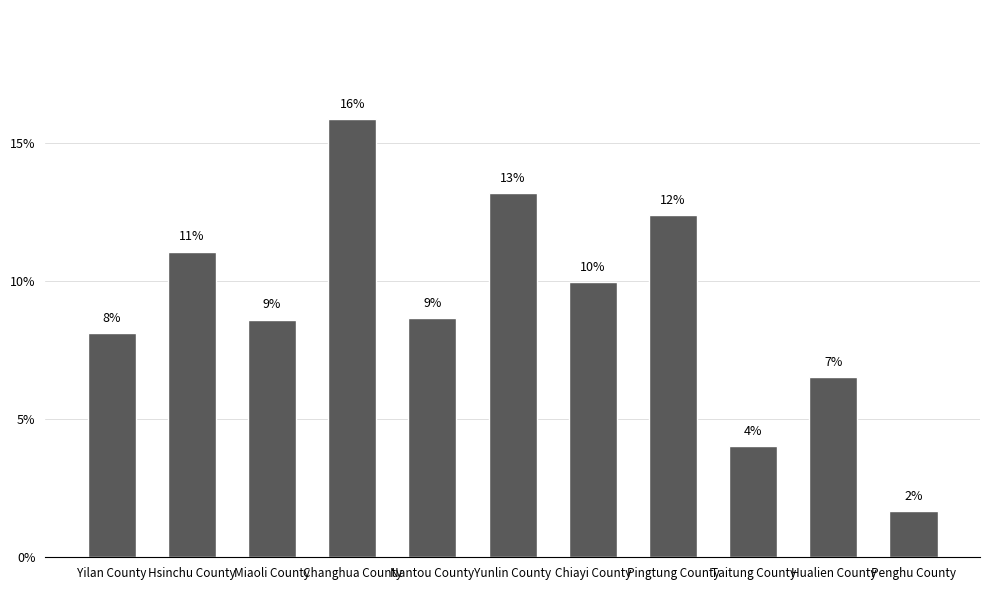

Are the bars horizontal?

No